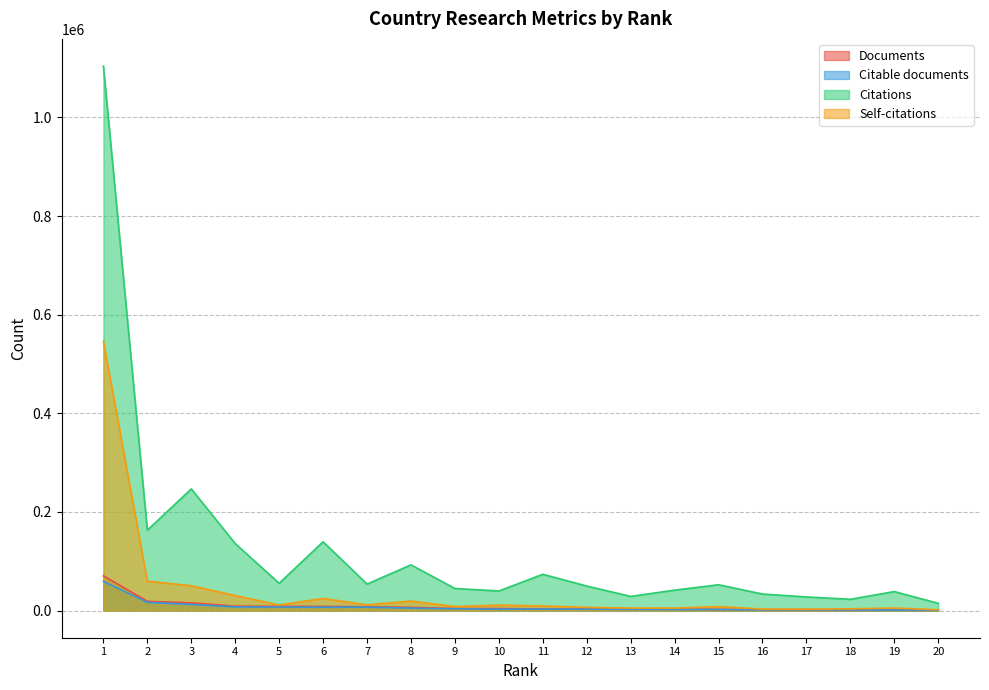

True or false: Citations and Self-citations intersect in this chart.

False